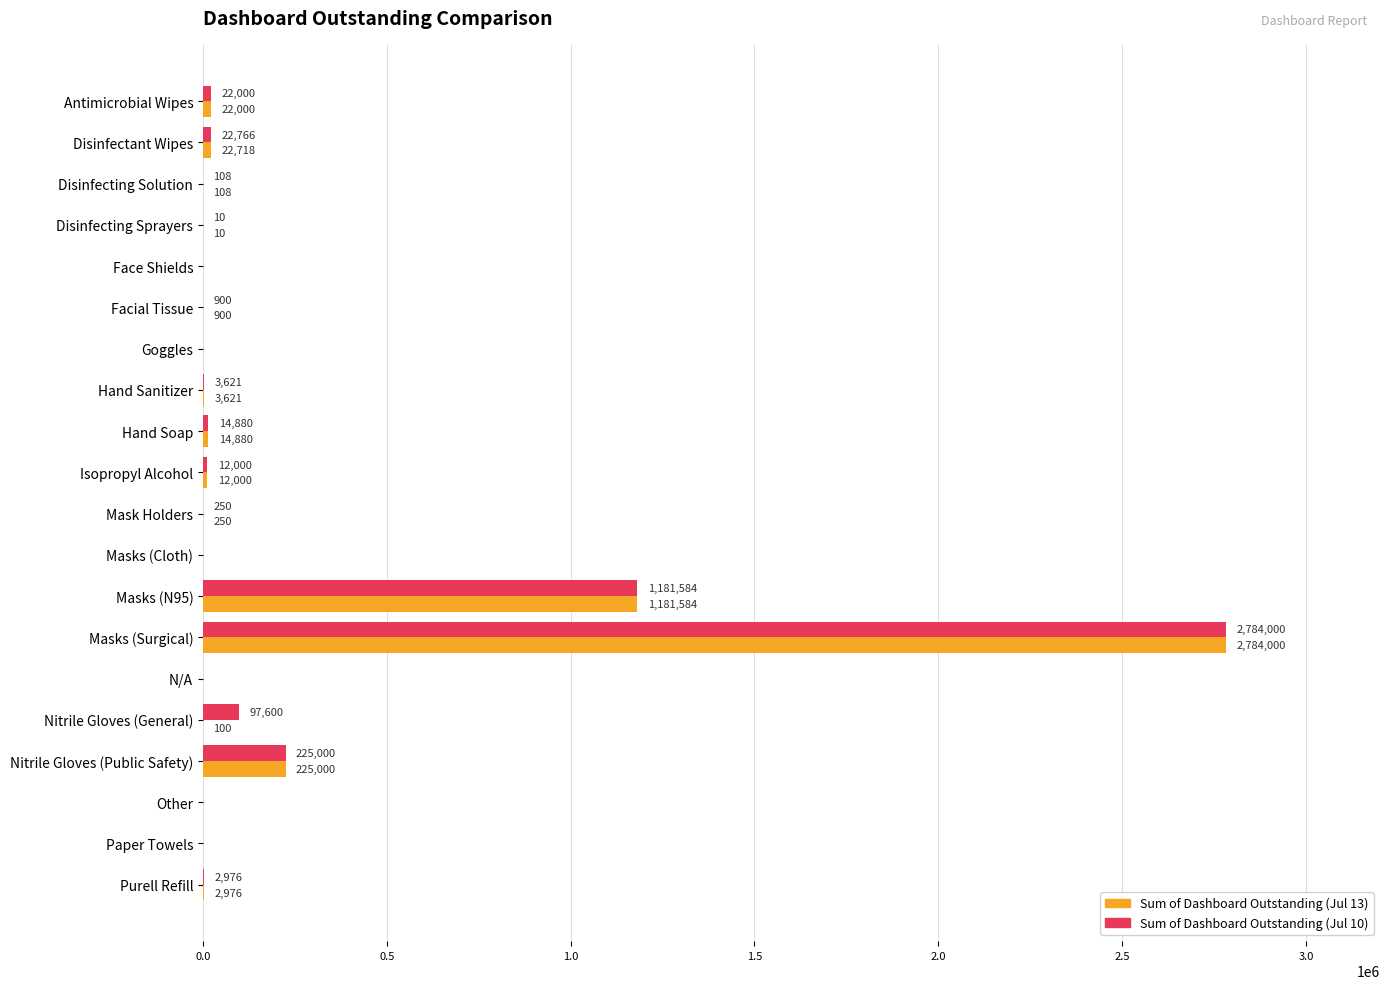

How many series are shown in this chart?

2